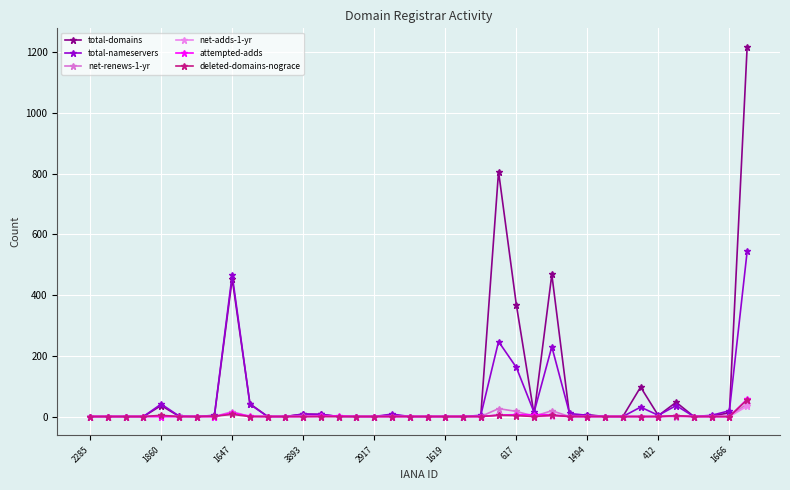

Reading left to right, list all the values displayed in this chart.

total-domains: 0	0	0	0	36	1	0	3	454	42	0	0	8	7	0	0	0	5	0	0	0	0	2	807	369	7	468	3	6	0	0	97	3	47	0	2	12	1218
total-nameservers: 0	0	0	0	41	2	0	4	467	40	0	0	8	7	0	0	0	8	0	0	0	0	4	247	162	14	230	10	4	0	0	31	4	36	0	4	19	544
net-renews-1-yr: 0	0	0	0	1	0	0	0	16	0	0	0	1	0	0	0	0	0	0	0	0	0	0	26	17	1	19	0	0	0	0	0	0	0	0	0	0	42
net-adds-1-yr: 0	0	0	0	0	0	0	0	12	0	0	0	0	1	0	0	0	0	0	0	0	0	0	4	5	0	1	0	0	0	0	0	0	1	0	0	0	34
attempted-adds: 0	0	0	0	0	0	0	0	12	1	0	0	0	1	2	0	0	0	0	0	0	0	0	5	6	6	6	0	0	0	0	0	0	2	0	0	0	57
deleted-domains-nograce: 0	0	0	0	4	0	0	1	7	0	0	0	0	0	0	0	0	0	0	0	0	0	0	4	3	0	4	0	0	0	0	0	0	3	0	0	0	55